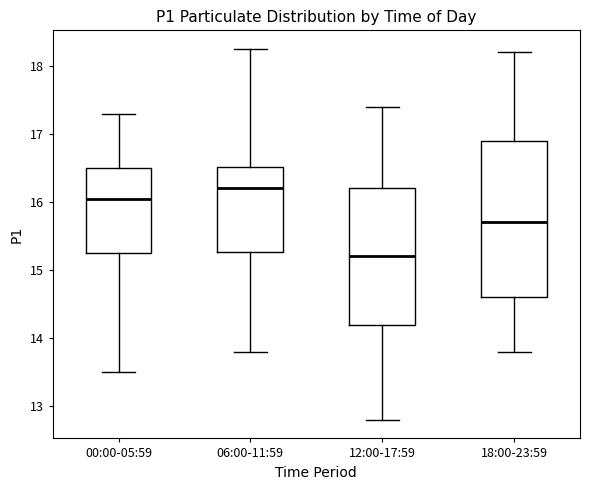

Reading left to right, transcribe this box plot: for each box, give where its median line is, the range the box spans, and where its two whiskers end, as read against the y-axis. The values are not printed on the chart, so give them approximately, as read against the axis.

00:00-05:59: median 16.1, box 15.3 to 16.5, whiskers 13.5 to 17.3
06:00-11:59: median 16.2, box 15.3 to 16.5, whiskers 13.8 to 18.3
12:00-17:59: median 15.2, box 14.2 to 16.2, whiskers 12.8 to 17.4
18:00-23:59: median 15.7, box 14.6 to 16.9, whiskers 13.8 to 18.2